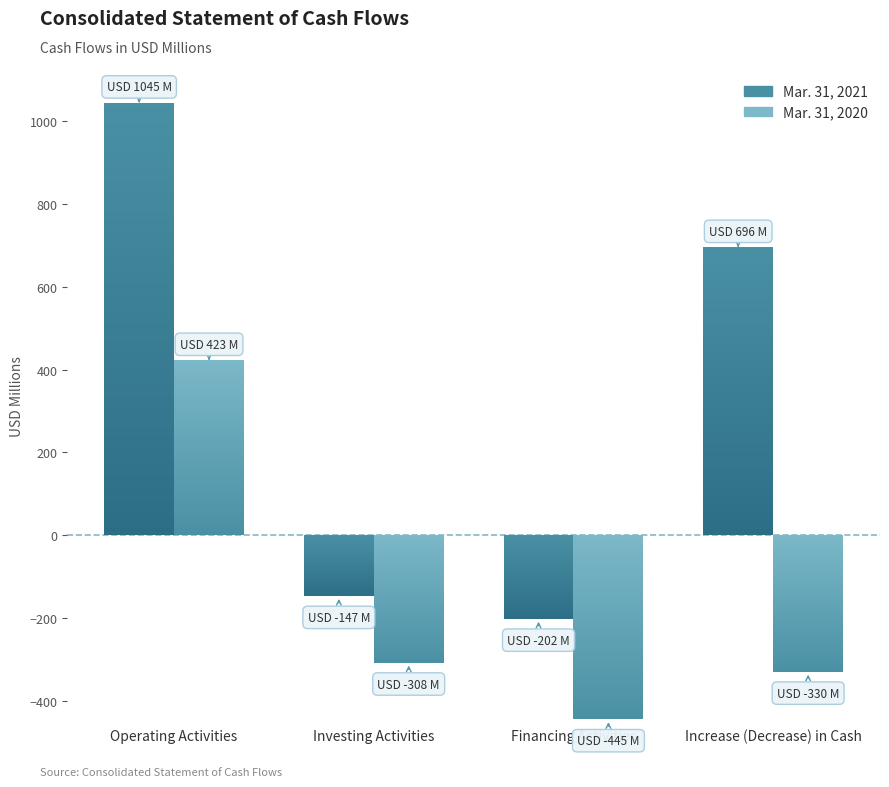

What is the approximate value of Mar. 31, 2021 at Investing Activities, to the nearest 10?

-150